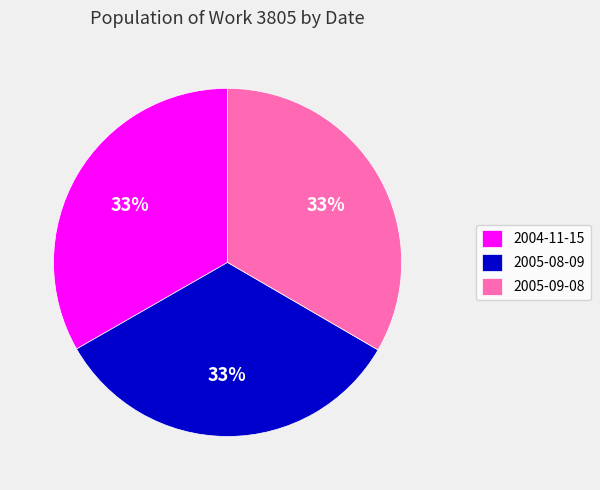

Is there a majority slice in this chart?

No